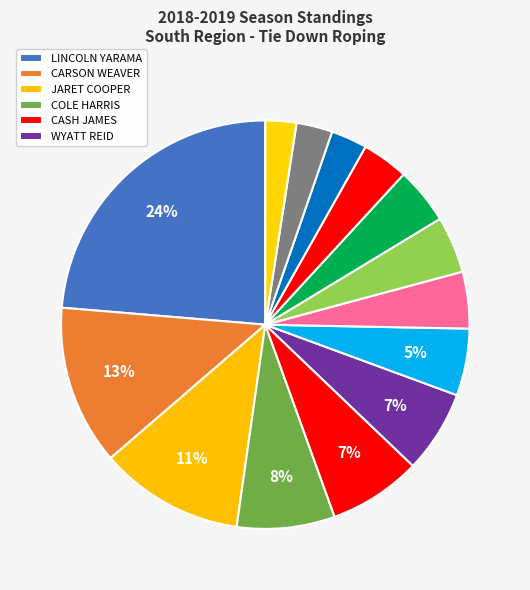

Which category has the smallest portion of the pie?

RYAN SPUR REID